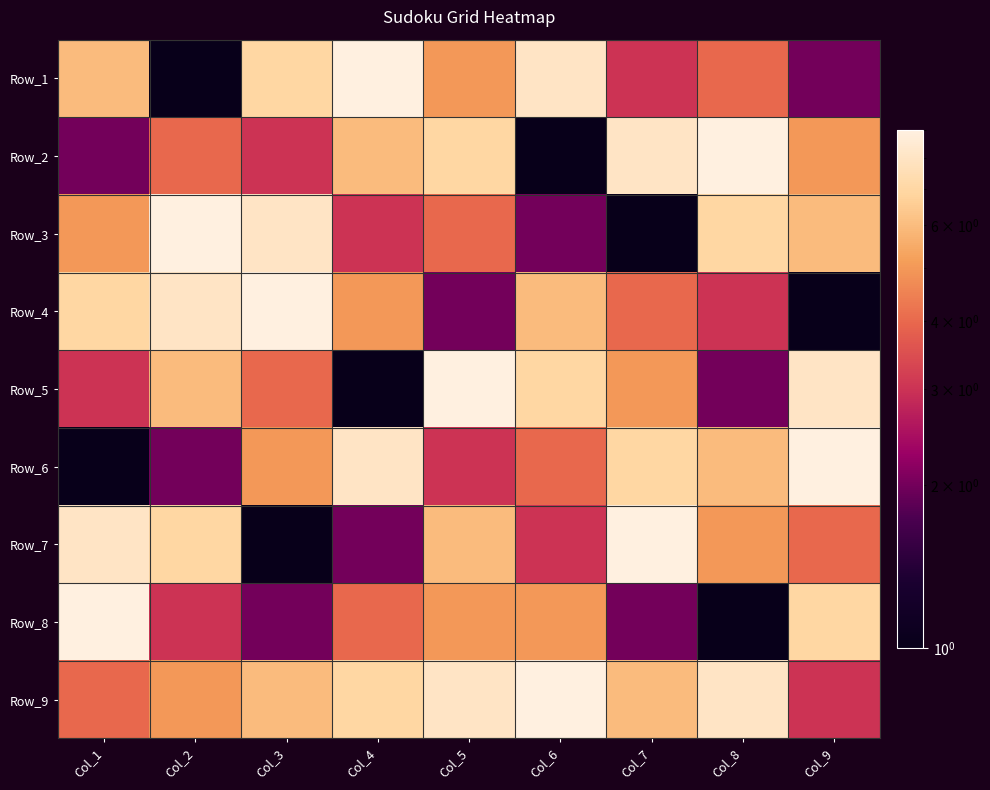

What is the minimum value shown in the chart?

1